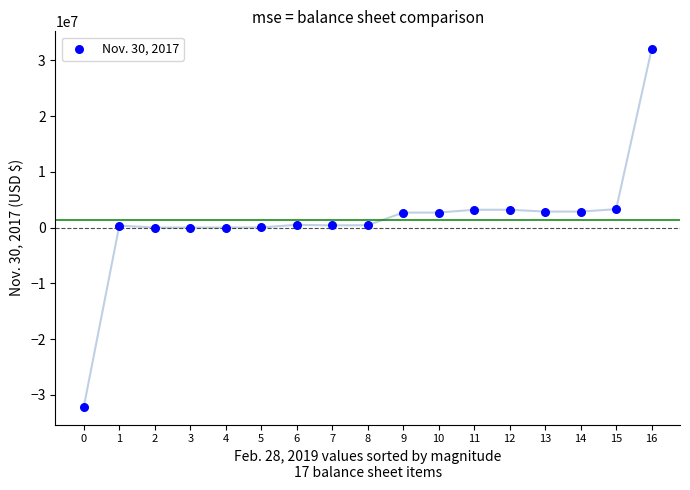

What is the range of Y values (max minus min)?

64108276